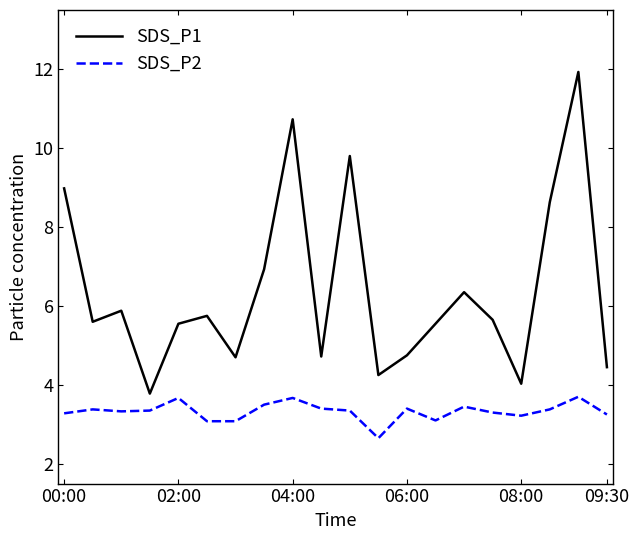

Which series has the largest total across all categories?

SDS_P1